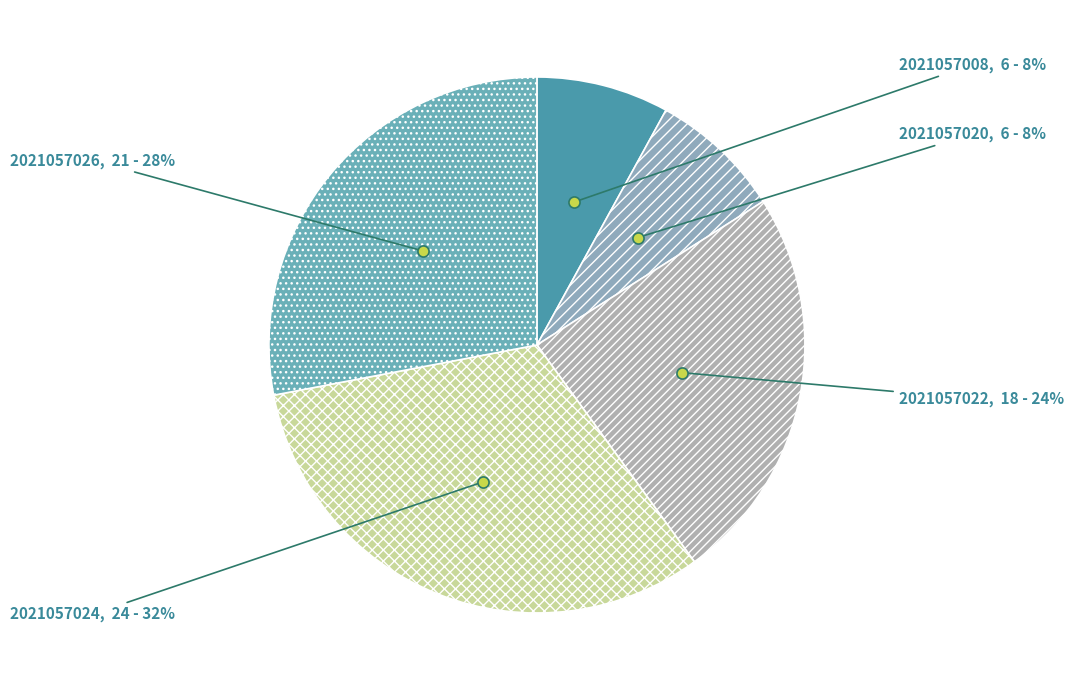

To the nearest percent, what is the average slice percentage?

20%